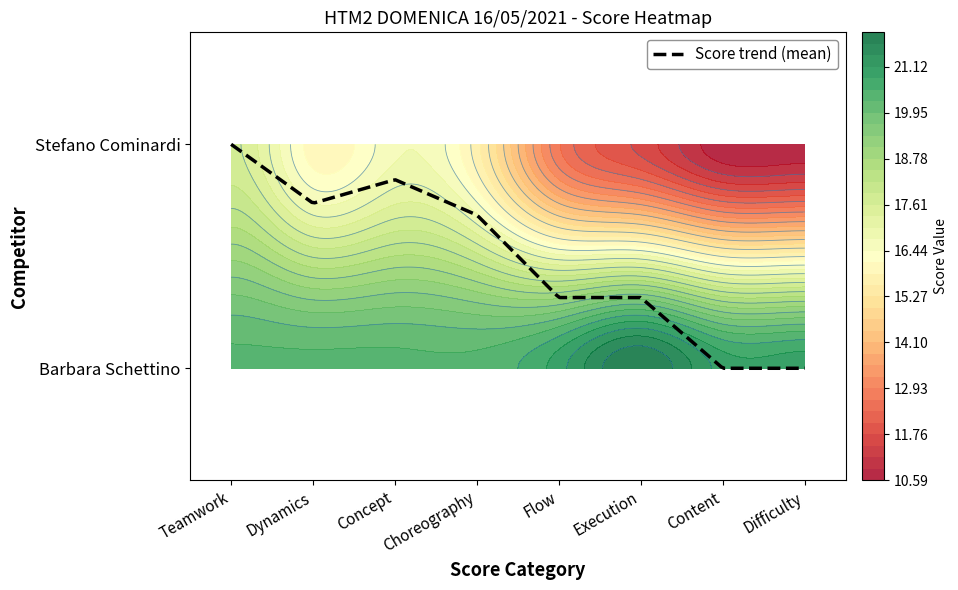

What is the total value across all series at Teamwork?

38.0